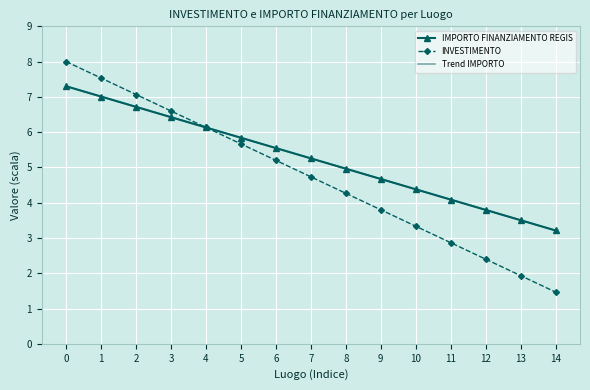

What is the value of the IMPORTO FINANZIAMENTO REGIS point at the 5th from the left?

6.1